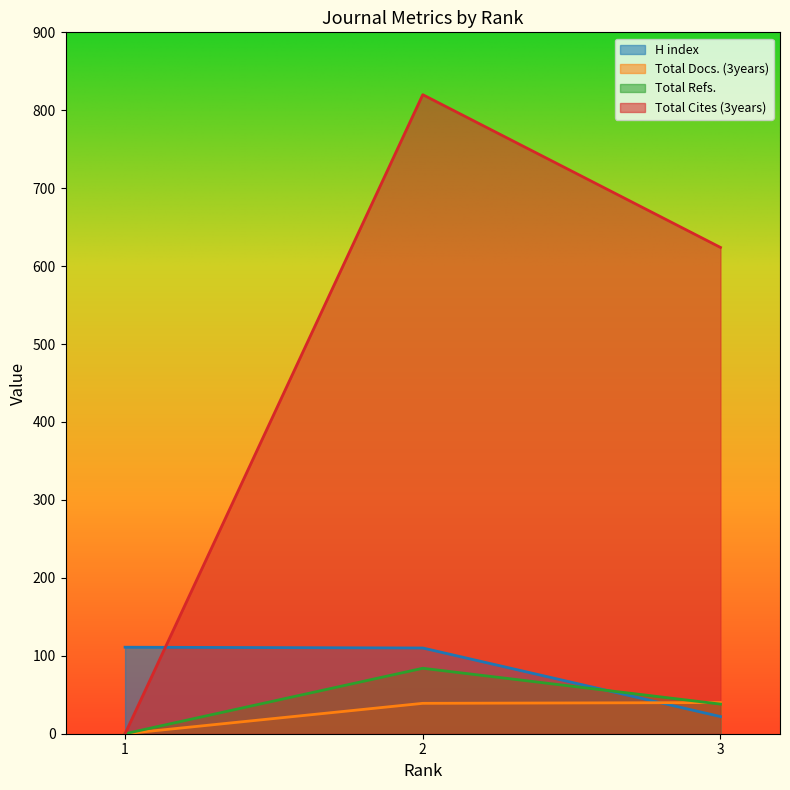

Reading left to right, extract all data points from this chart.

H index: 111	110	22
Total Docs. (3years): 0	39	40
Total Refs.: 0	84	38
Total Cites (3years): 0	820	624